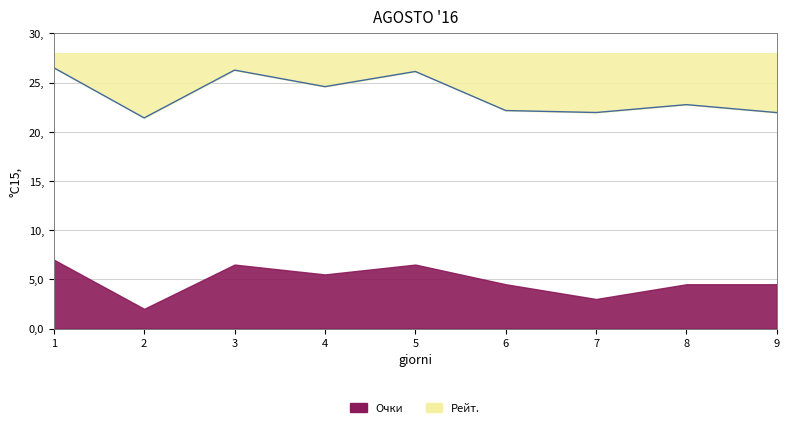

The value at 5 is 1702. True or false?

False